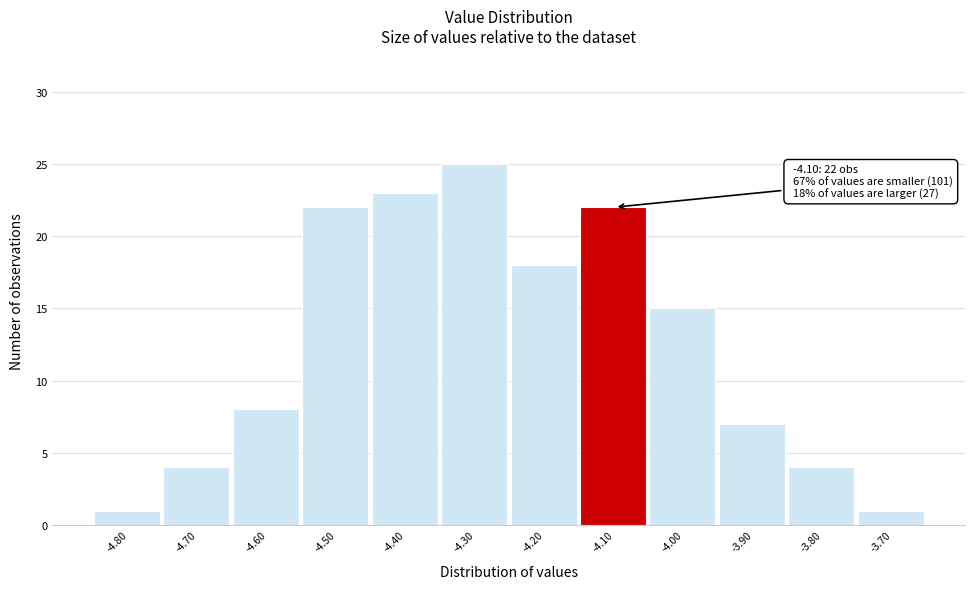

Over which range of the x-axis is the bar tallest?

-4.35 to -4.25